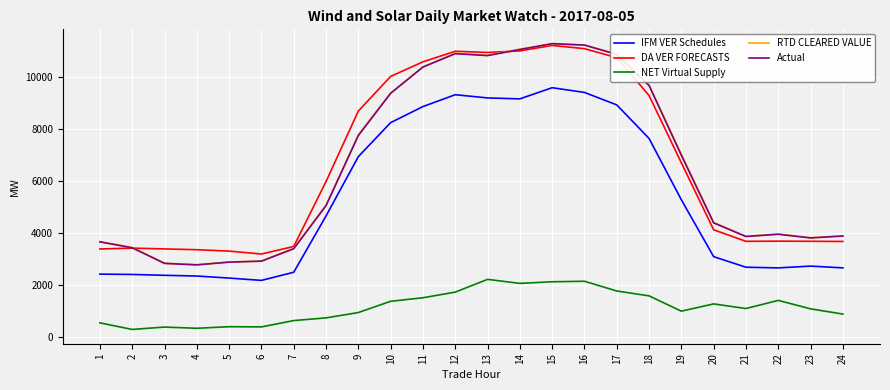

What is the maximum value shown in the chart?

11304.9